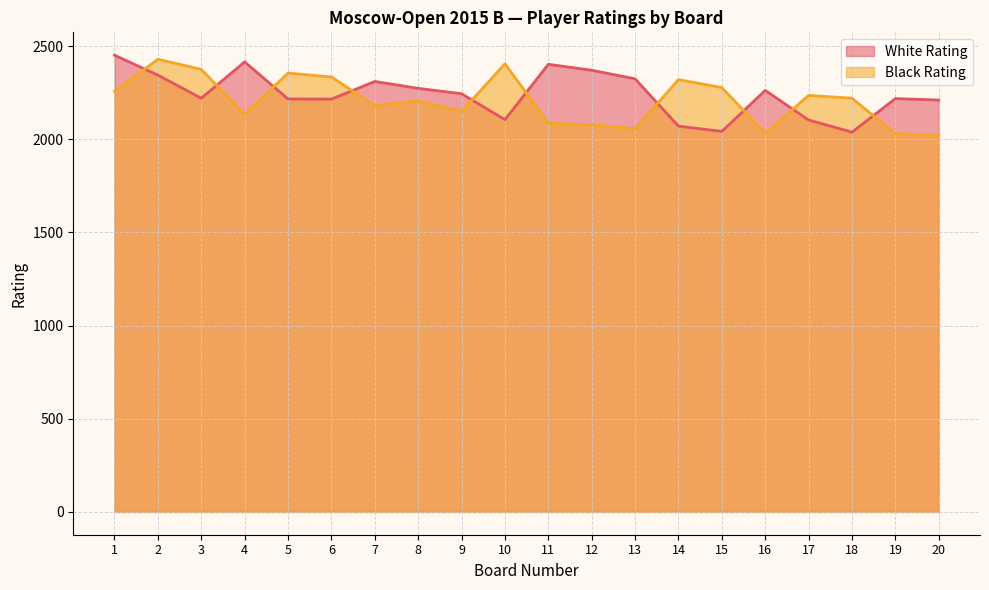

Is it true that White Rating equals 910 at 20?

False